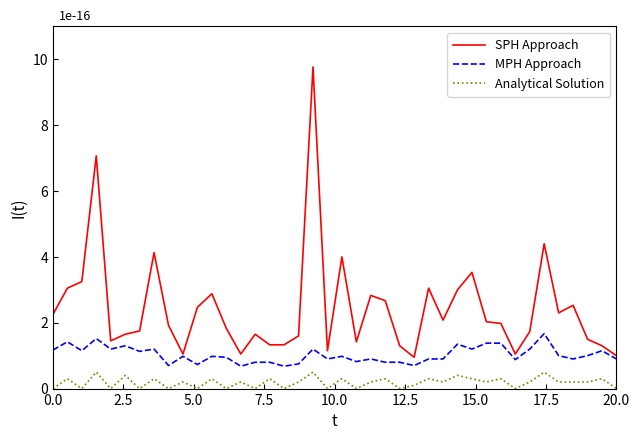

Which series has the largest range (max minus min)?

SPH Approach